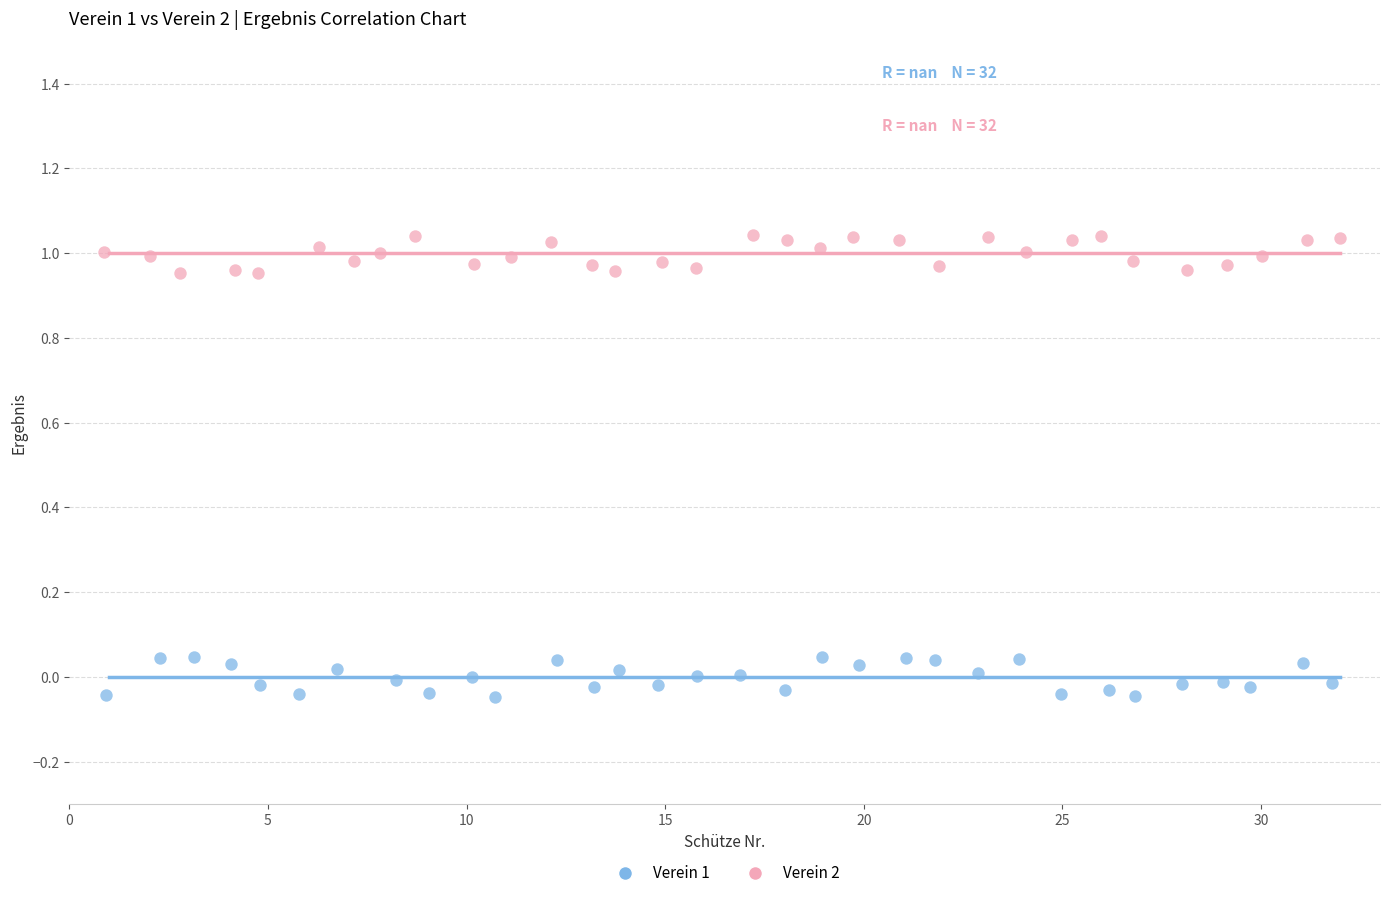

Which series reaches the maximum Y coordinate?

Verein 2